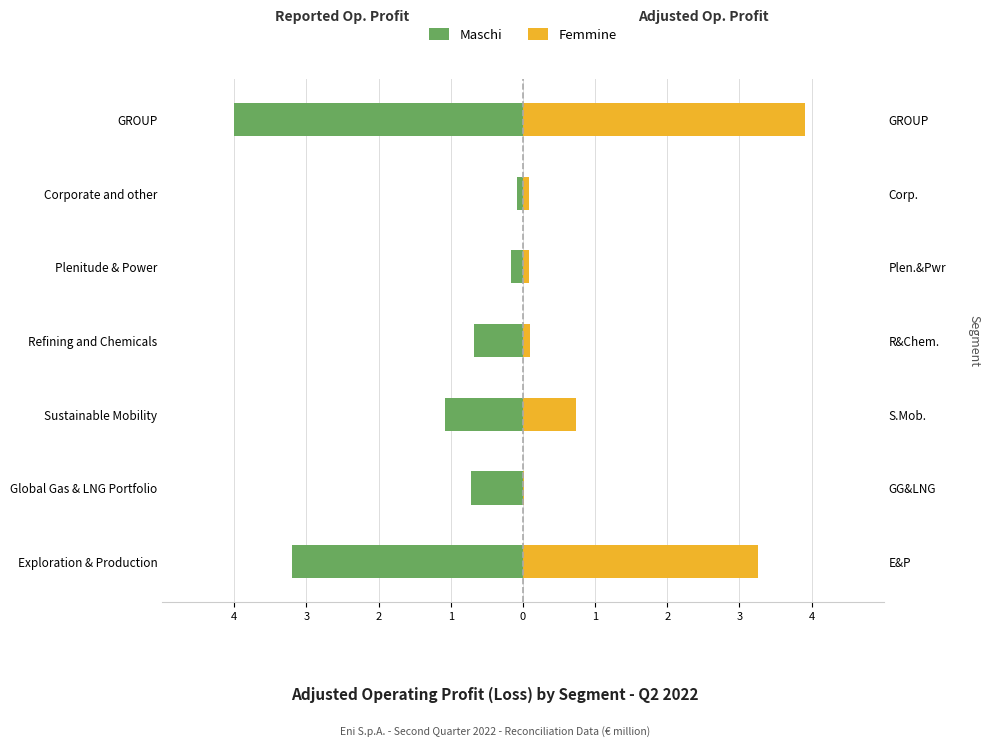

What is the average value of the Maschi series?

-1.4